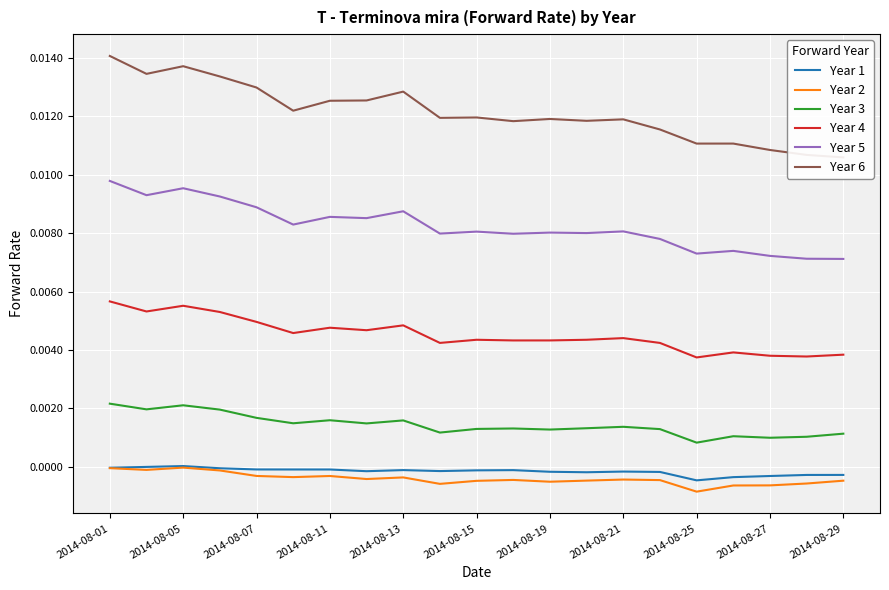

Which label corresponds to the largest value in the chart?

2014-08-01